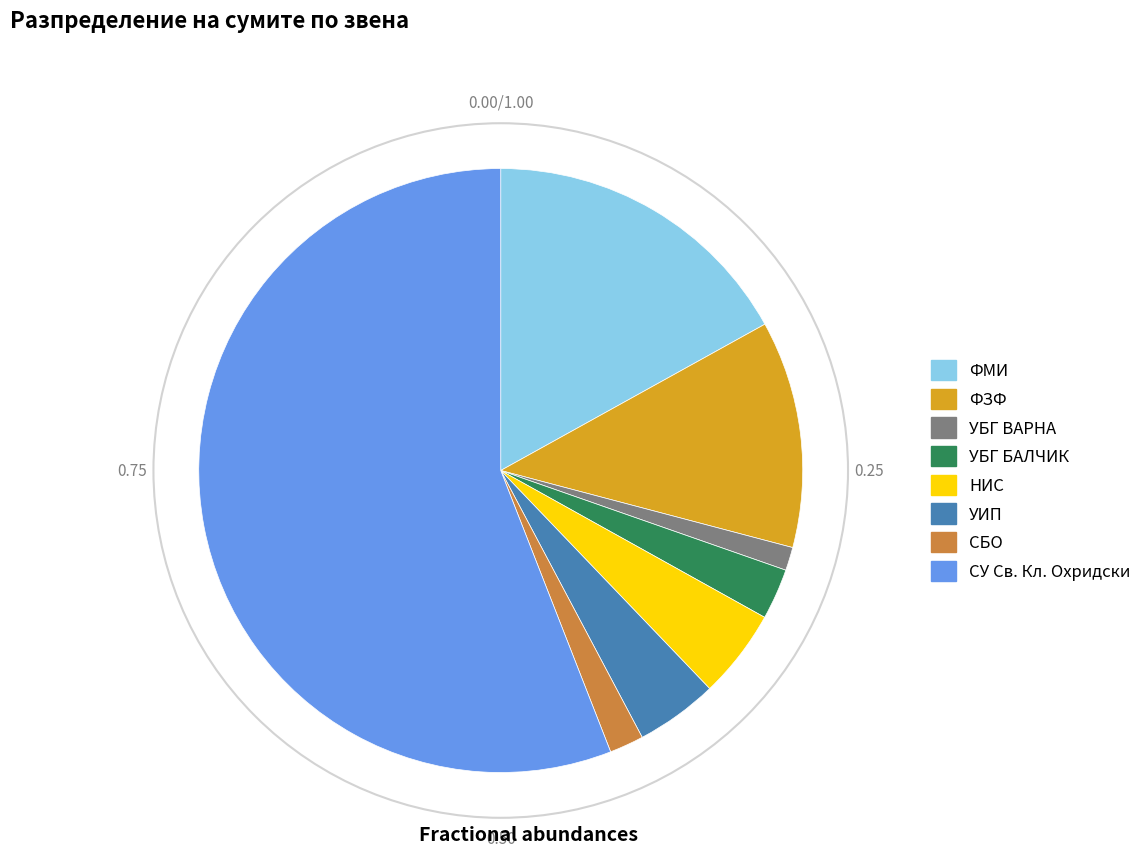

What is the majority slice?

СУ Св. Кл. Охридски